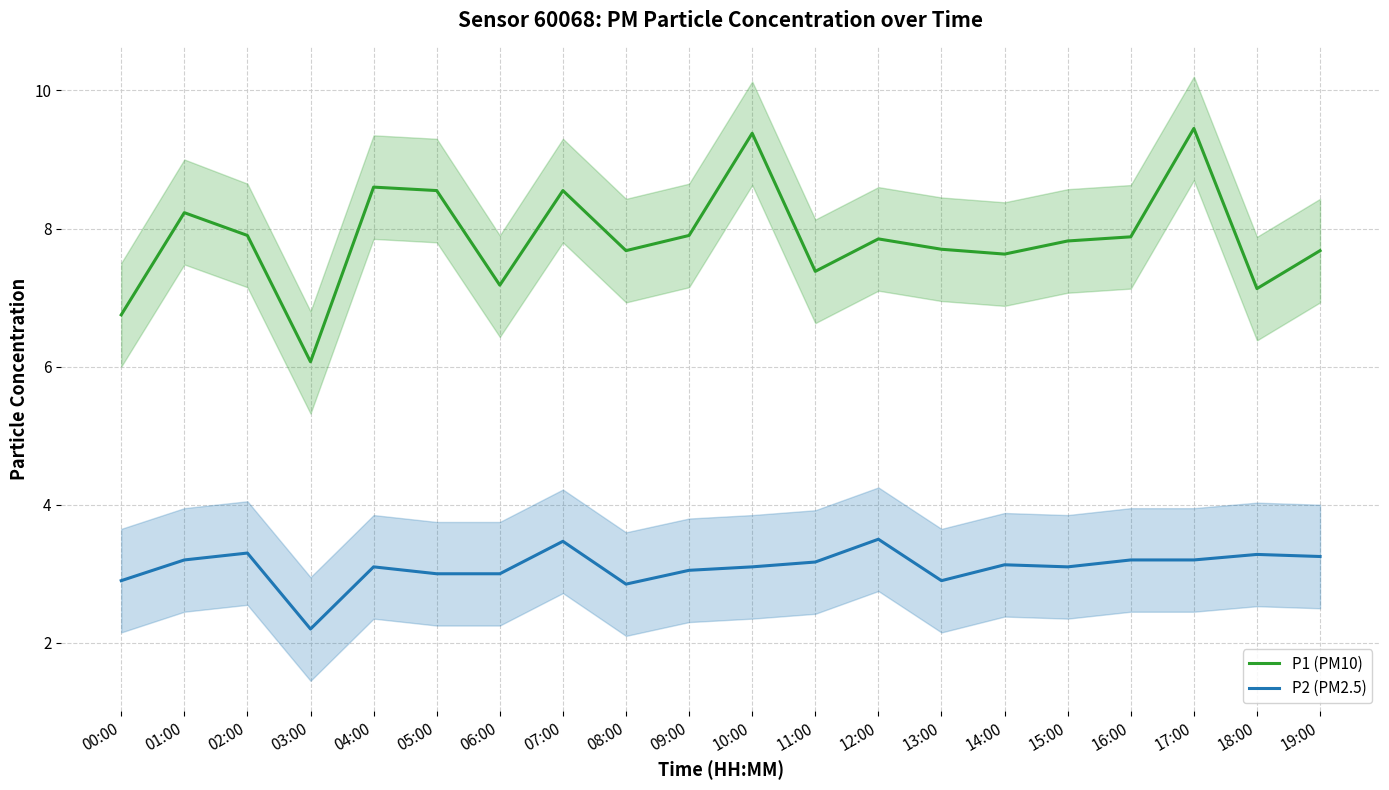

At which category does the chart reach its minimum across all series?

03:00